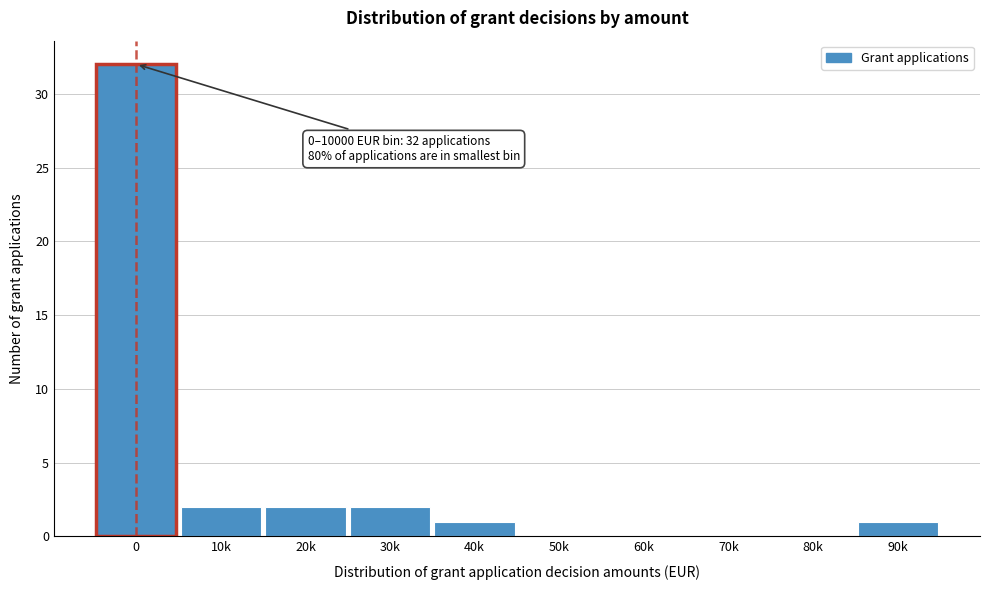

Reading right to left, list all the values displayed in this chart.

90k=1	80k=0	70k=0	60k=0	50k=0	40k=1	30k=2	20k=2	10k=2	0=32